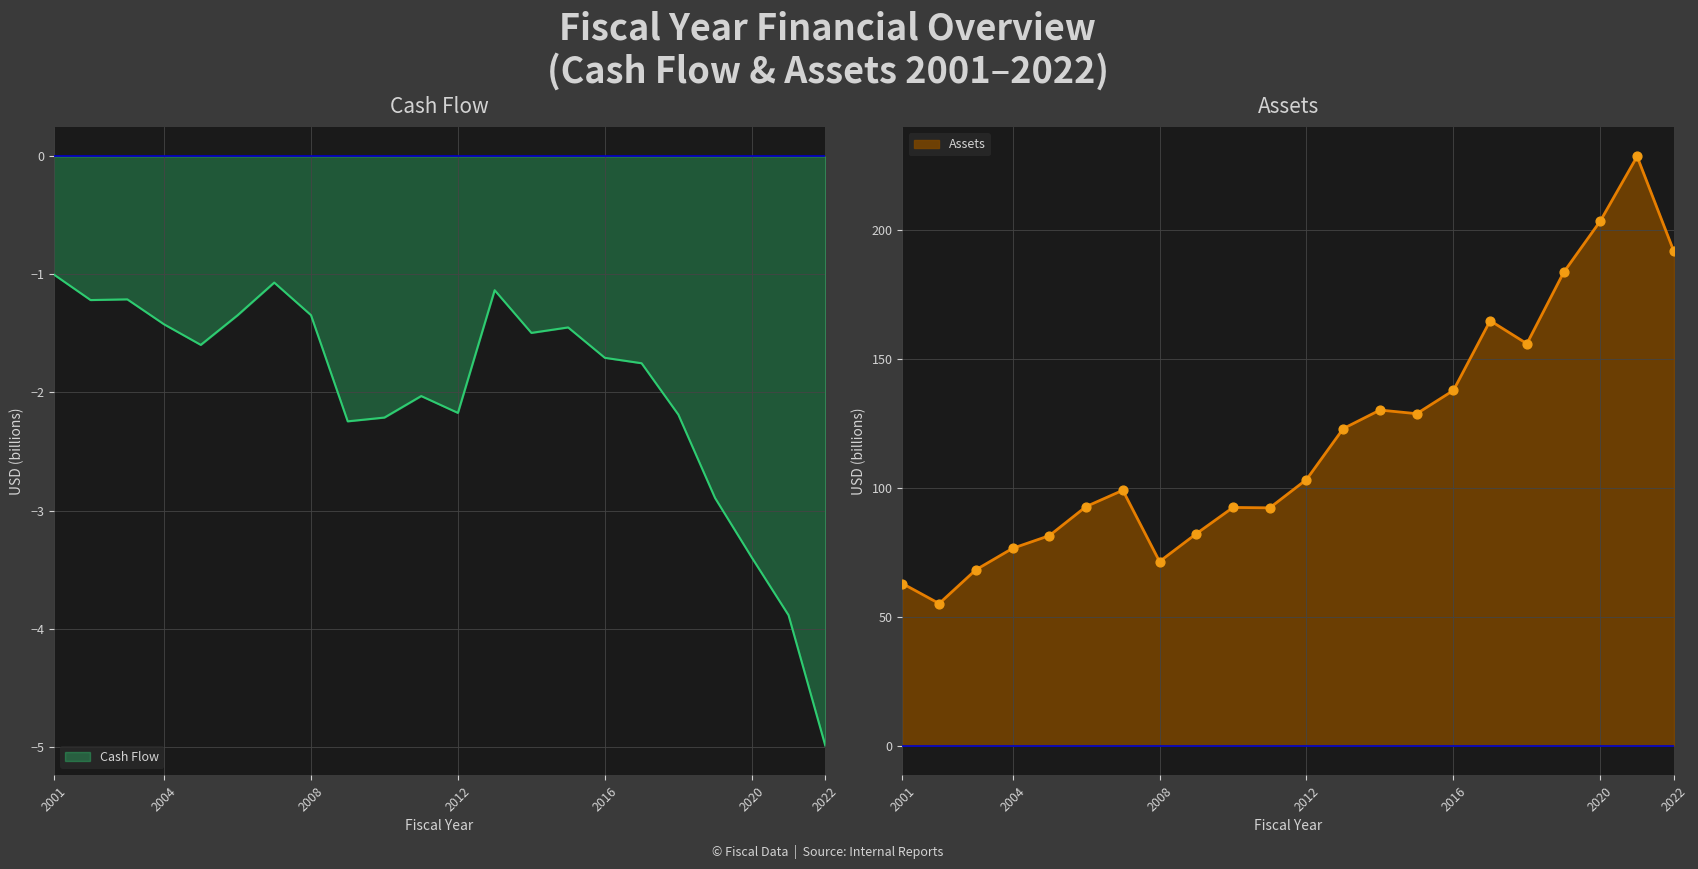

Which series has the largest Y range (max minus min)?

Assets